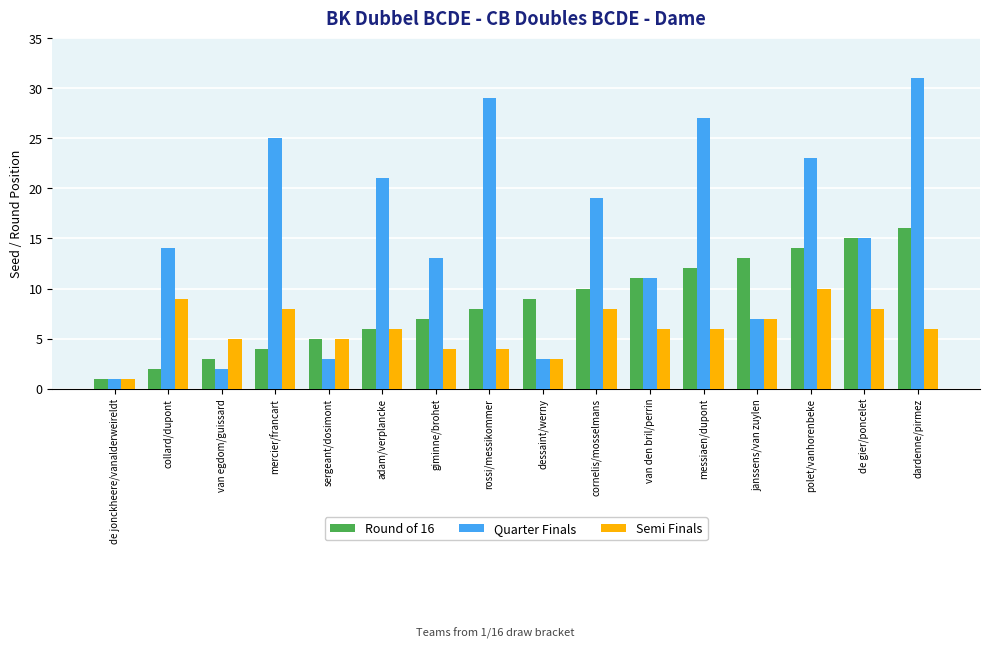

Where does the Quarter Finals series first go above 15?

mercier/francart